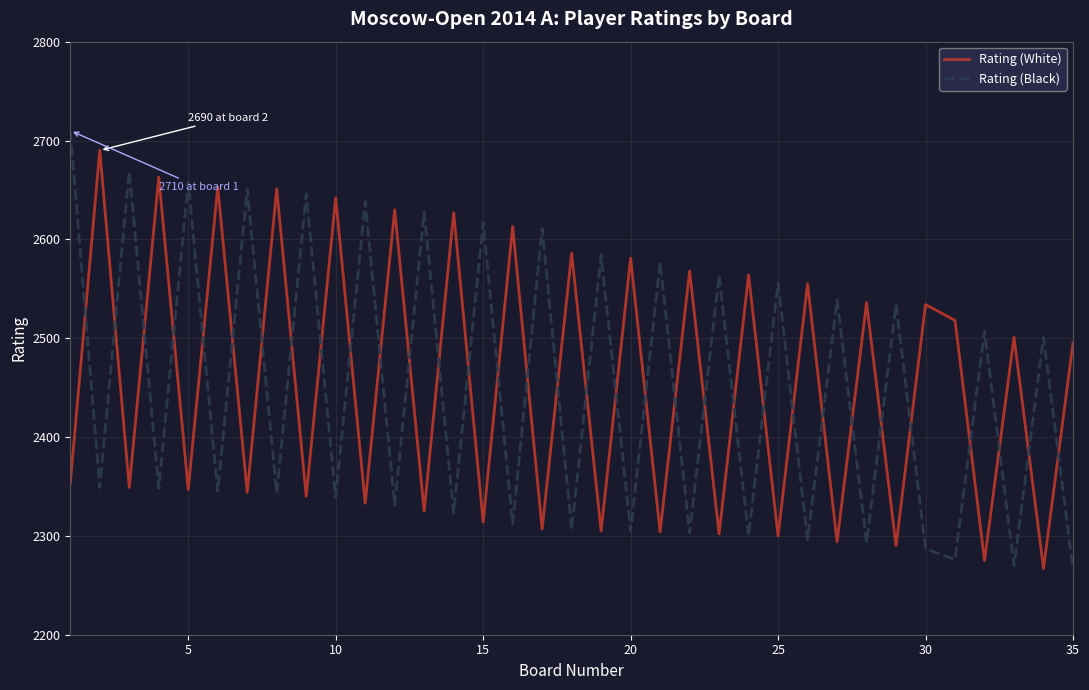

Is this an area chart (filled region under the line)?

No